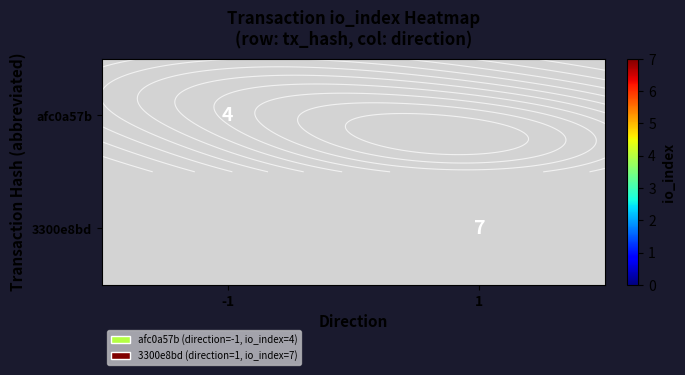

Rank the series by their average value, from lowest to highest.

afc0a57b, 3300e8bd